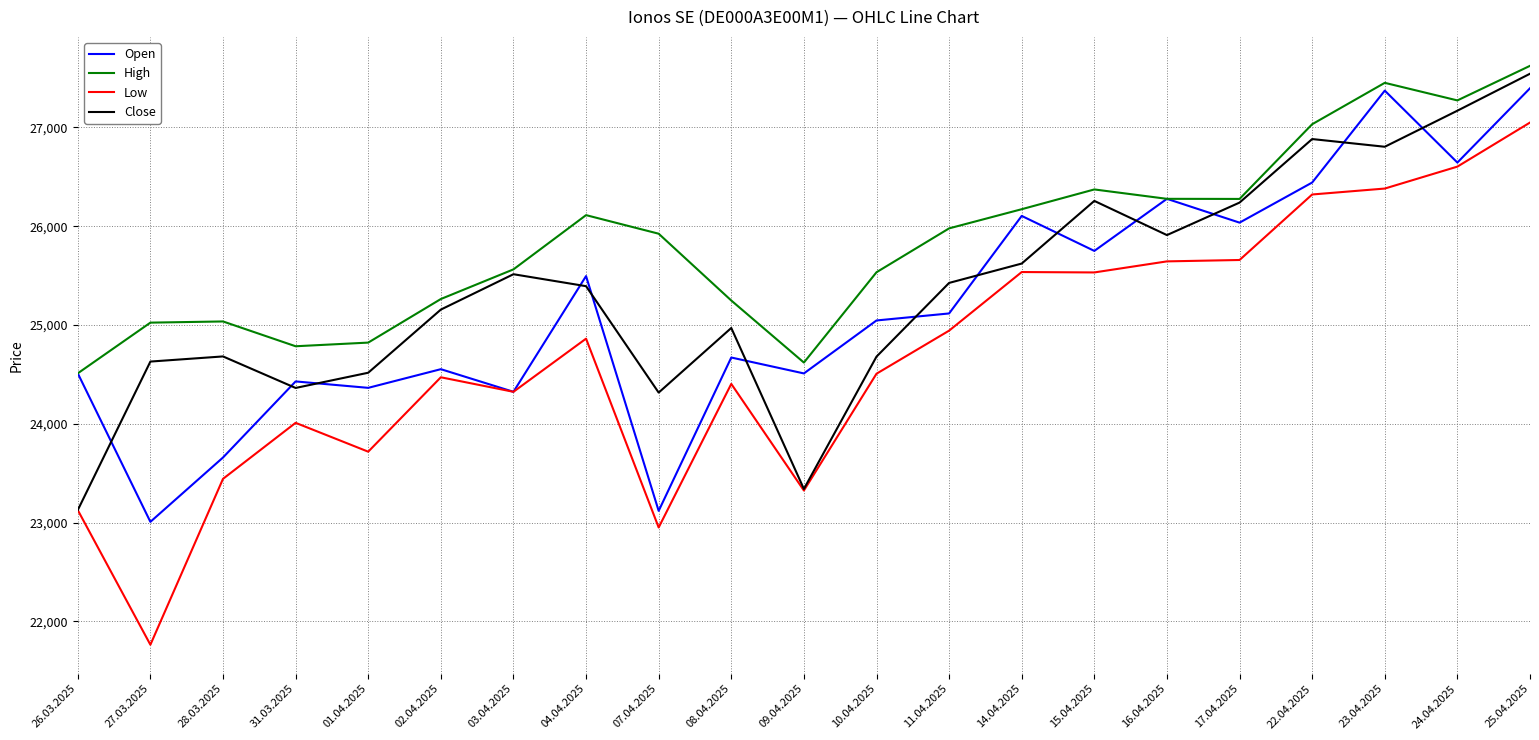

At which category does the chart reach its peak across all series?

25.04.2025